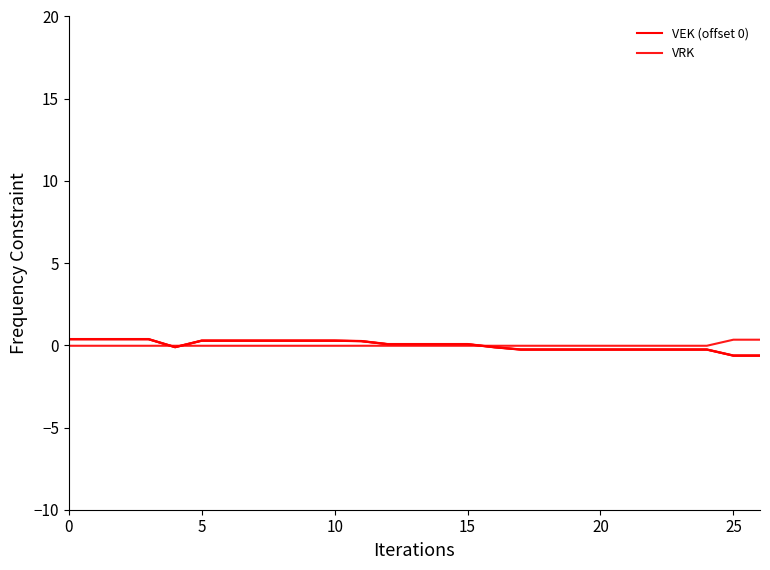

How many data points in VRK are above 0?

2